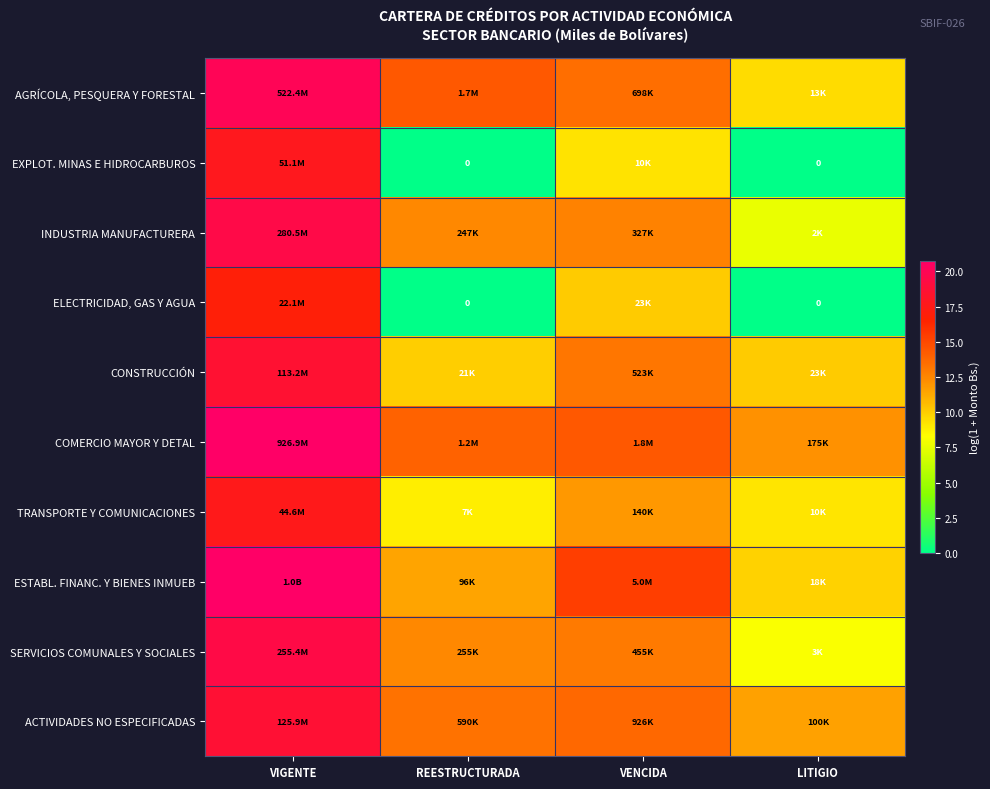

The value of TRANSPORTE Y COMUNICACIONES at REESTRUCTURADA is 8.9. True or false?

True